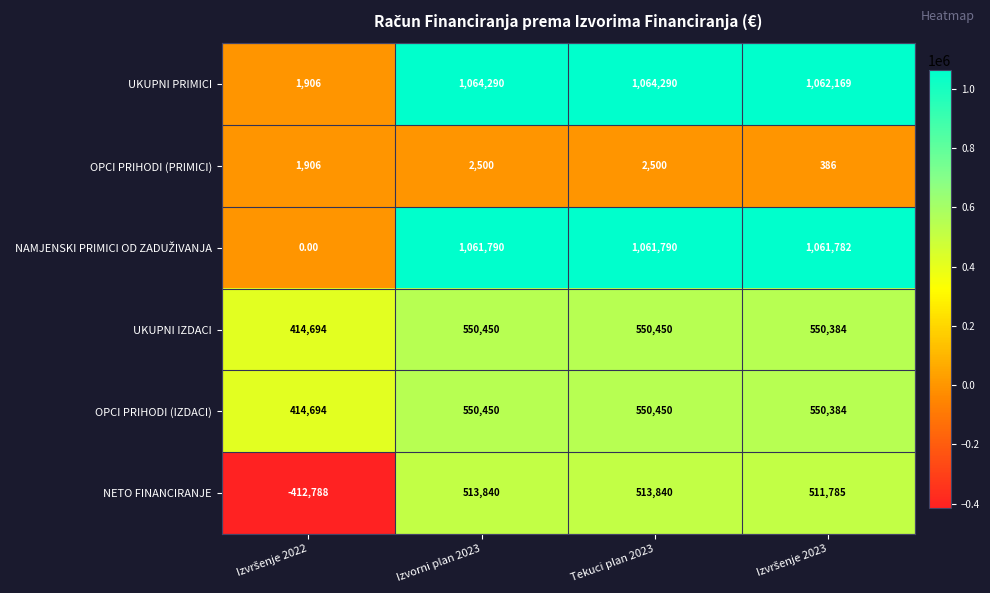

Which series has the largest total across all categories?

UKUPNI PRIMICI